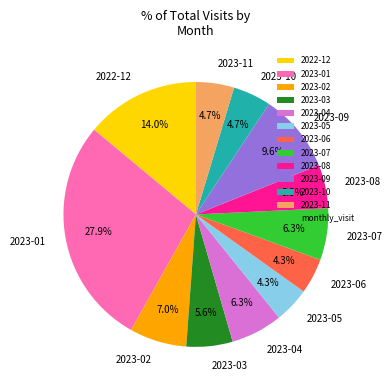

Is it true that 2022-12 is 14% of the pie?

True